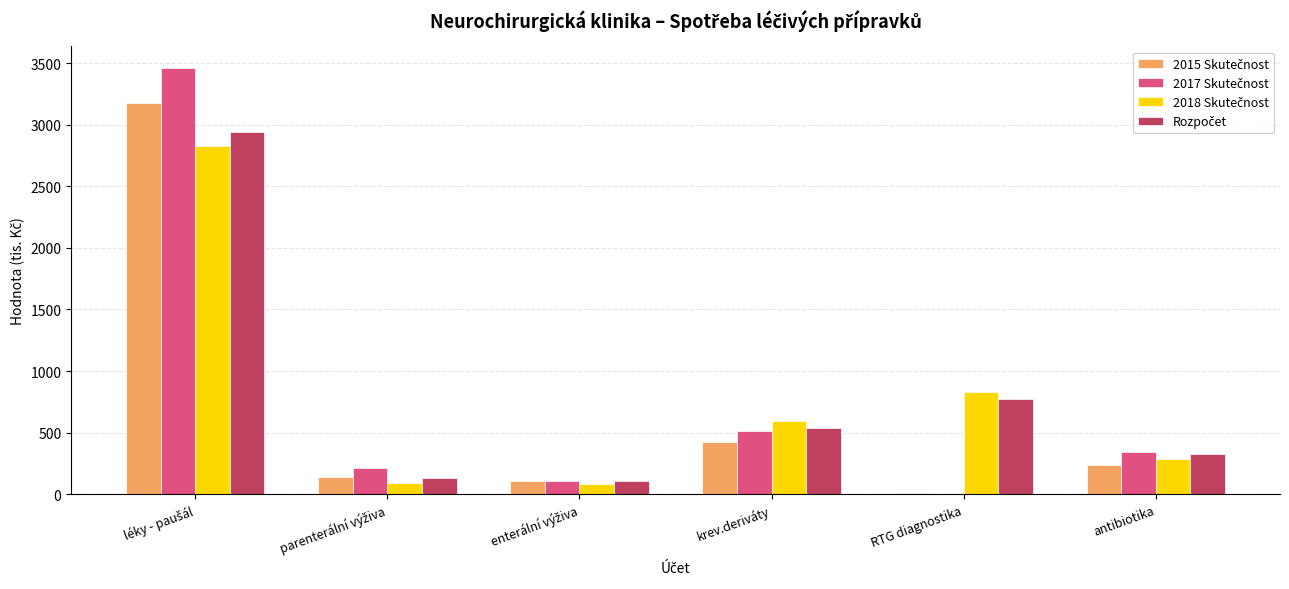

Count the number of categories in the chart.

6